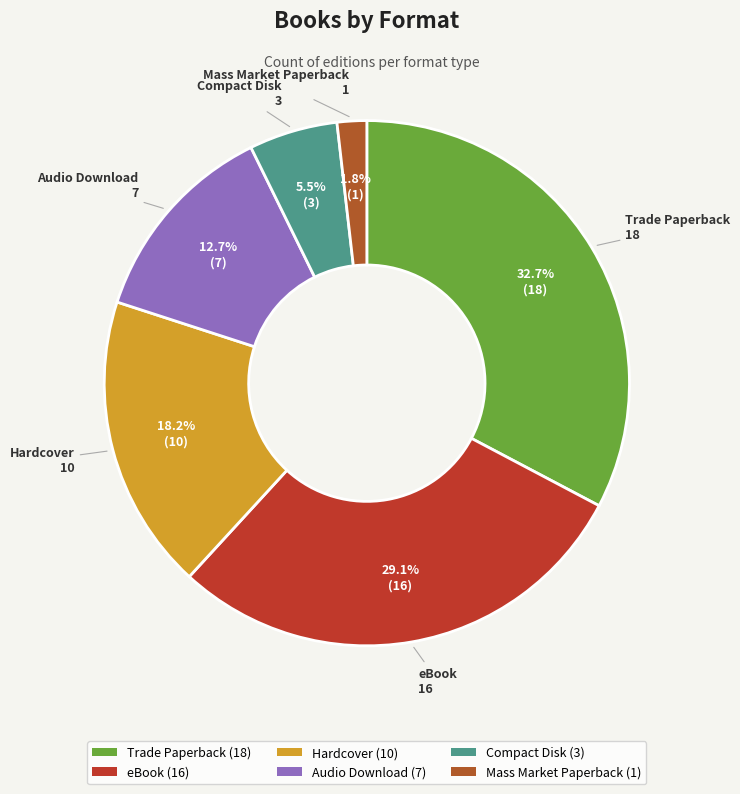

How many slices are in this pie chart?

6